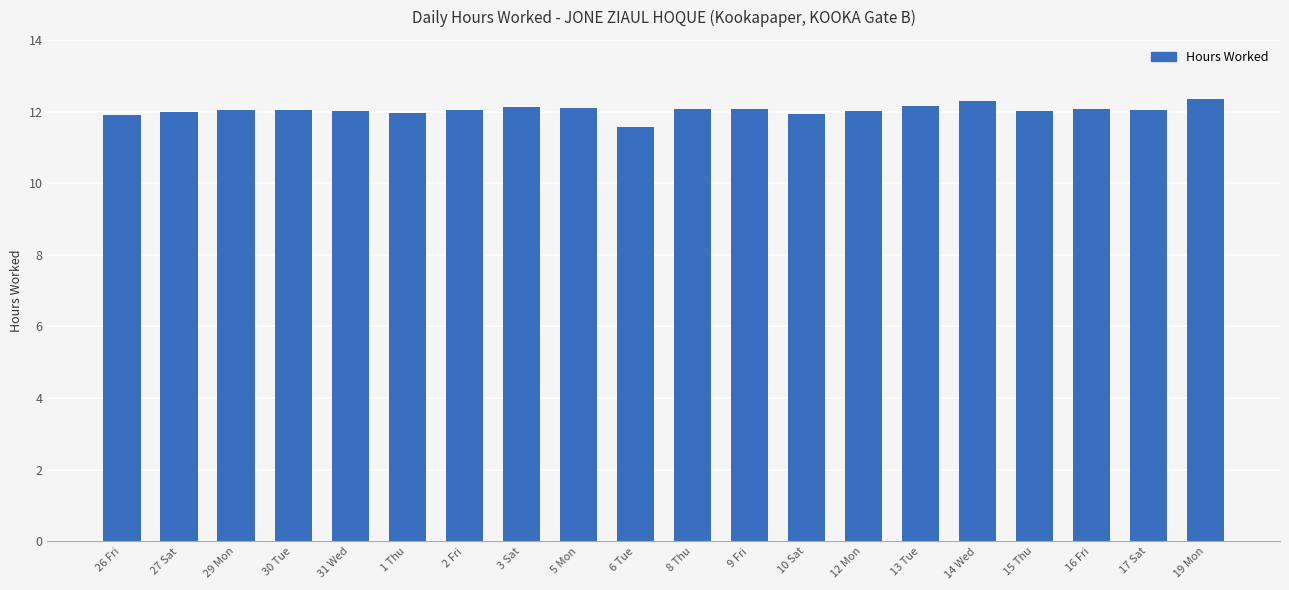

What position from the left is 31 Wed?

5